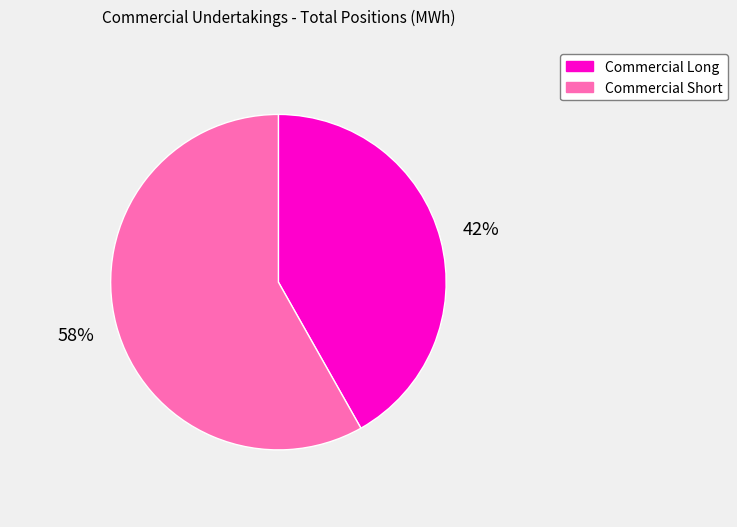

How many segments does this pie chart have?

2